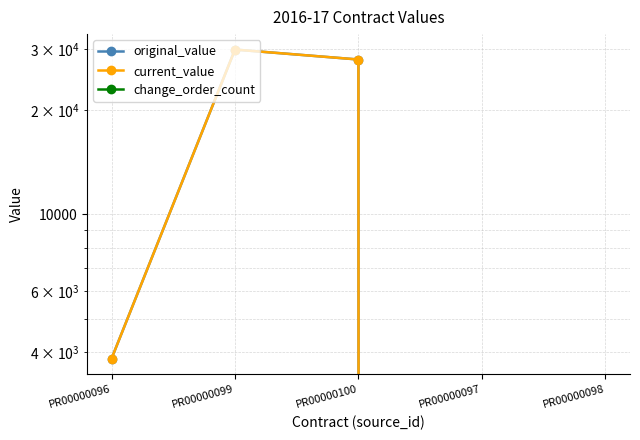

Does the chart have visible grid lines?

Yes